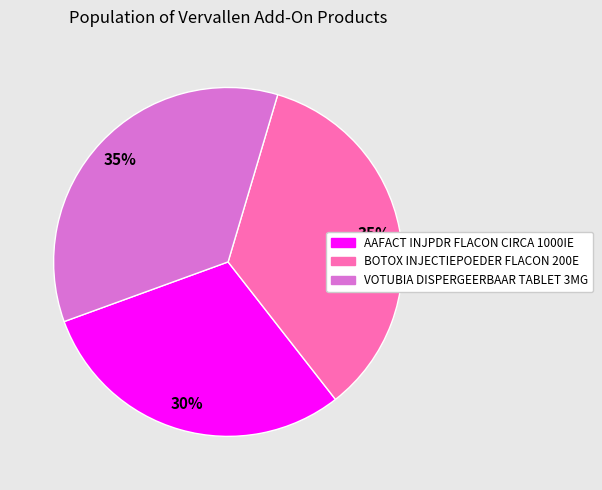

Is there a majority slice in this chart?

No